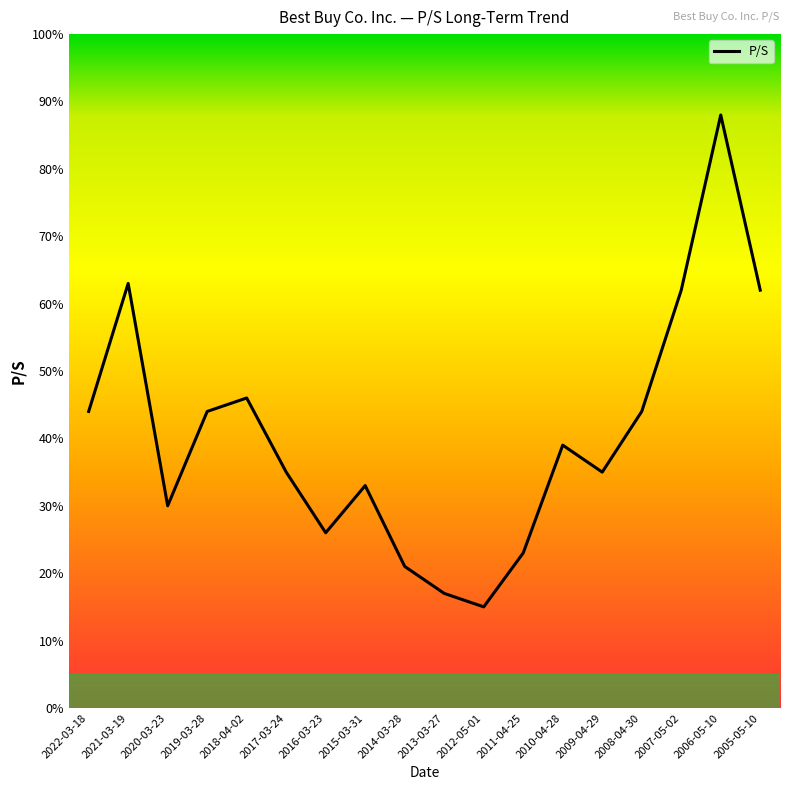

Is this an area chart (filled region under the line)?

No